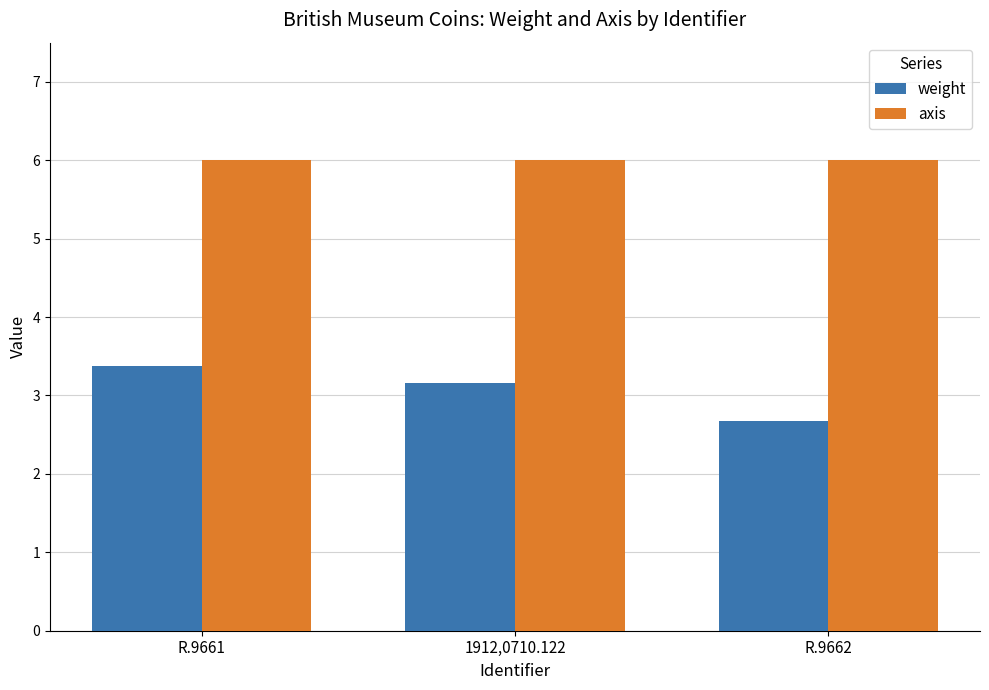

Reading left to right, extract all data points from this chart.

weight: R.9661=3.4	1912,0710.122=3.2	R.9662=2.7
axis: R.9661=6.0	1912,0710.122=6.0	R.9662=6.0